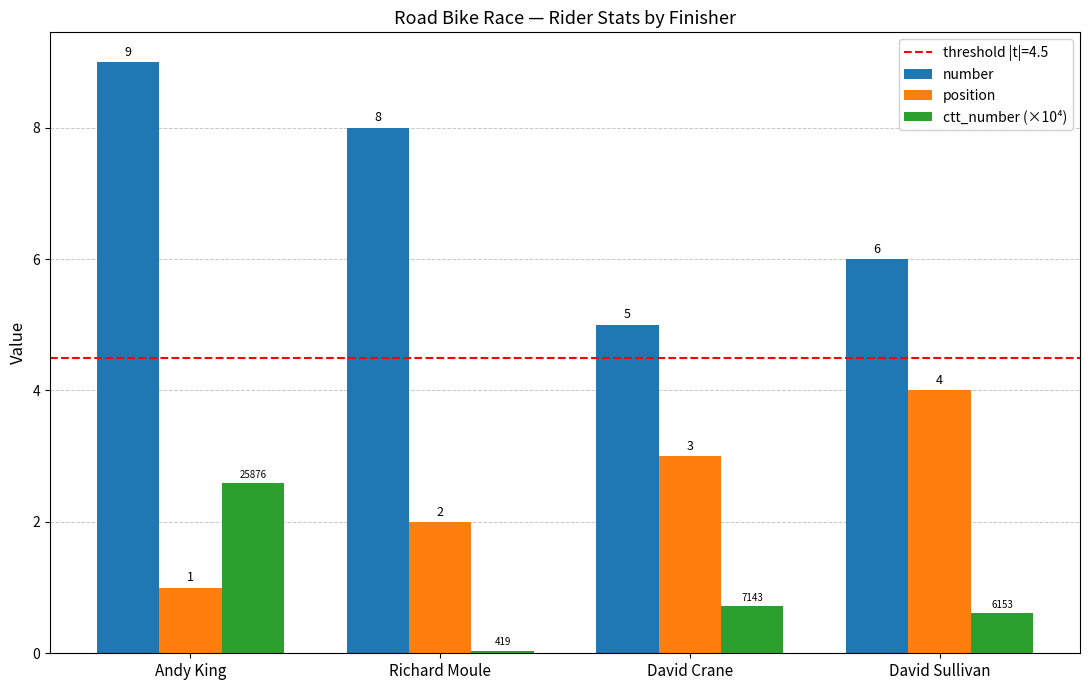

Which series has the largest range (max minus min)?

number